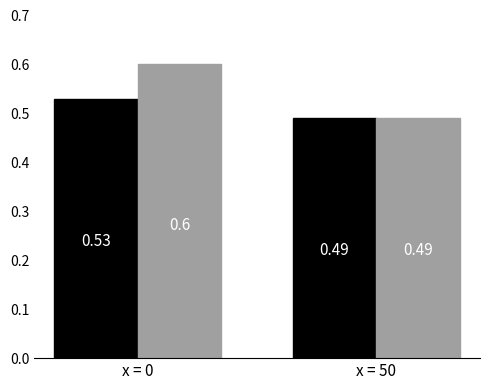

What is the total value across all series at x = 0?

1.1